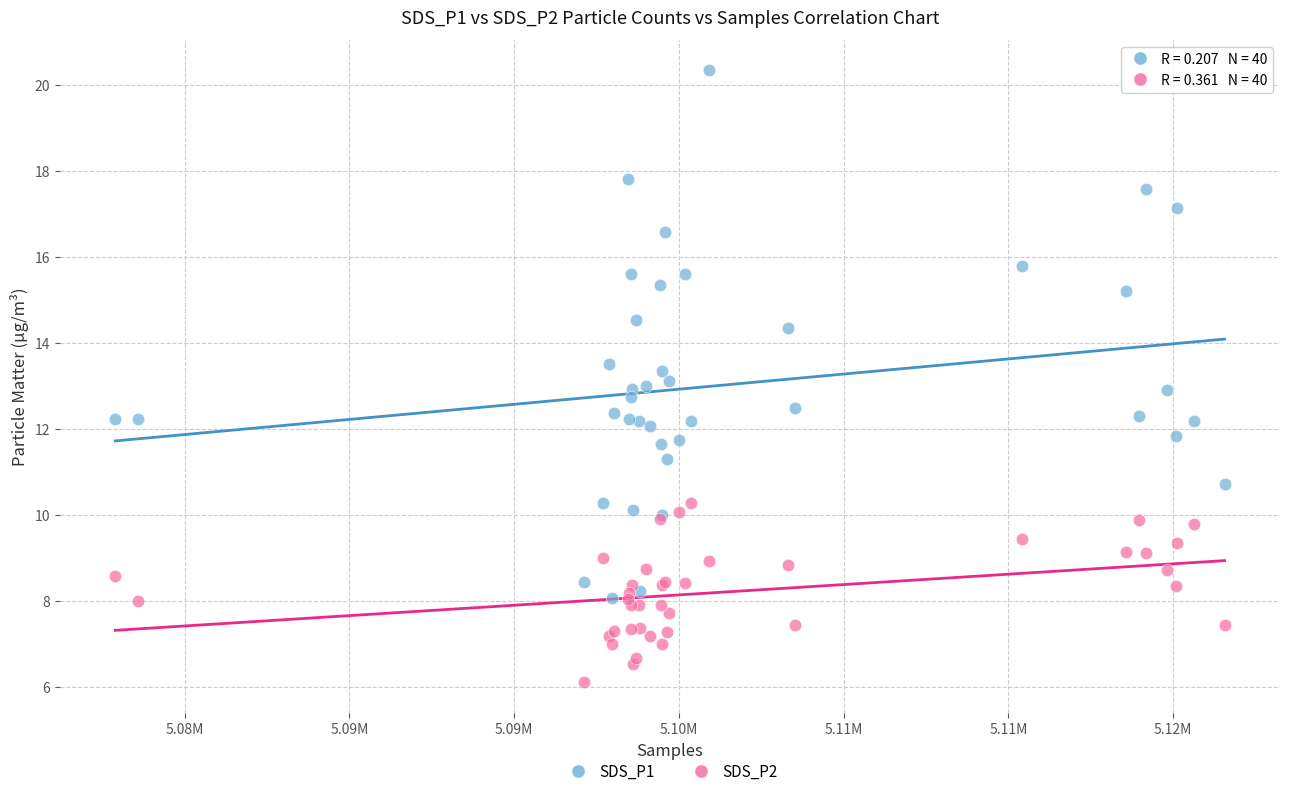

Which series has the largest Y range (max minus min)?

SDS_P1